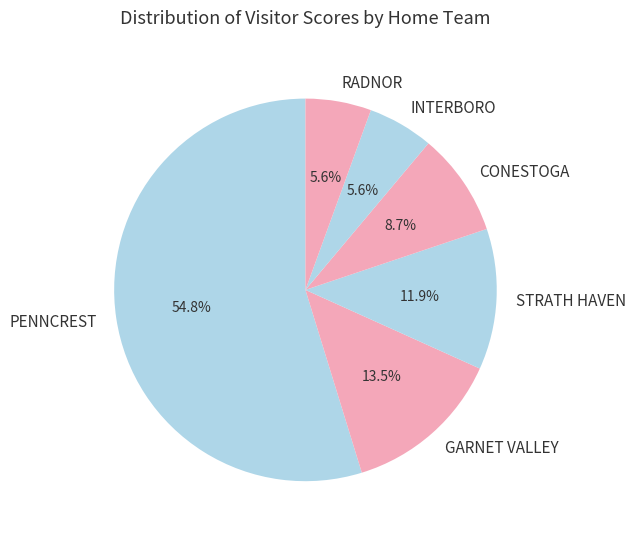

Is there any slice that represents more than half of the pie?

Yes